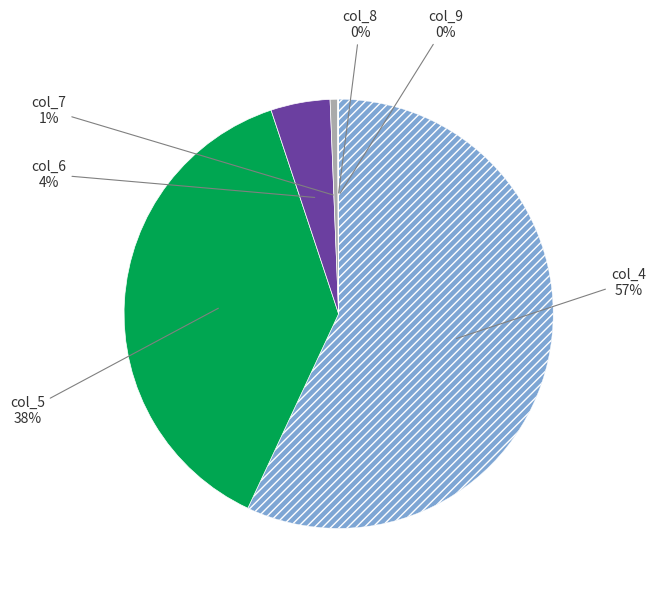

How many segments does this pie chart have?

6